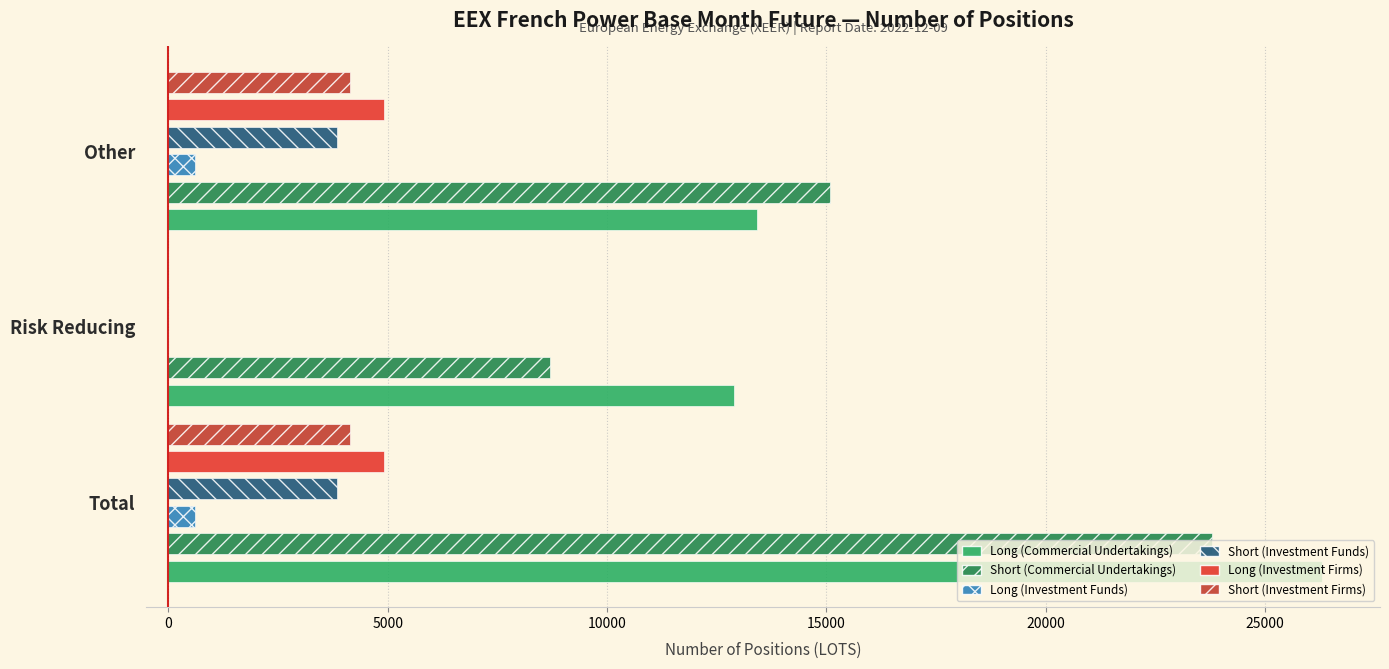

Does the chart contain stacked bars?

No